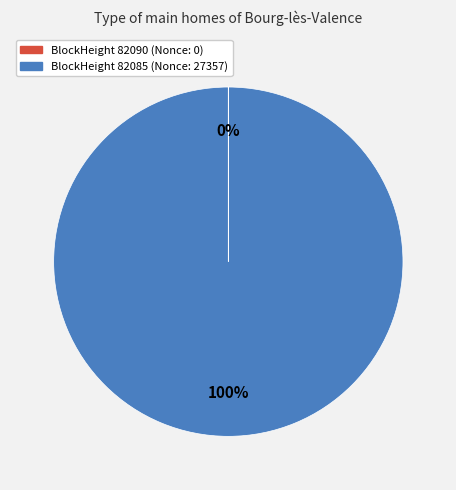

To the nearest percent, what is the difference between the largest and smallest slice percentages?

100%